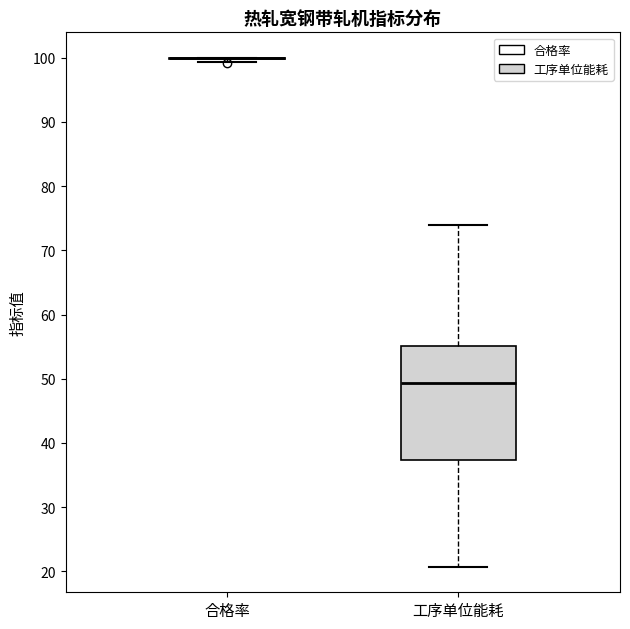

Comparing the boxes themselves (not the whiskers), which one is the tallest?

工序单位能耗